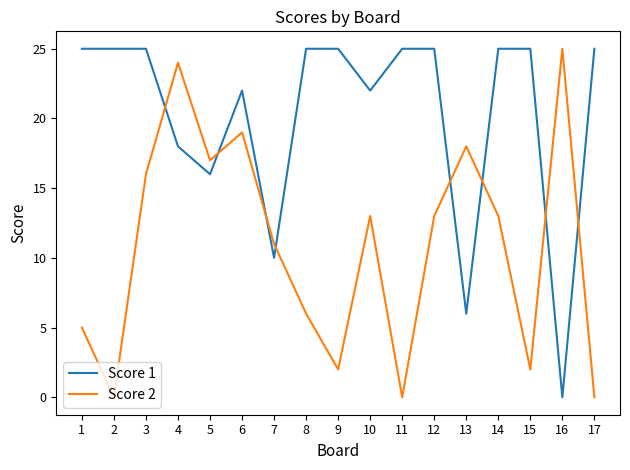

Read the Score 2 value at 7.

11